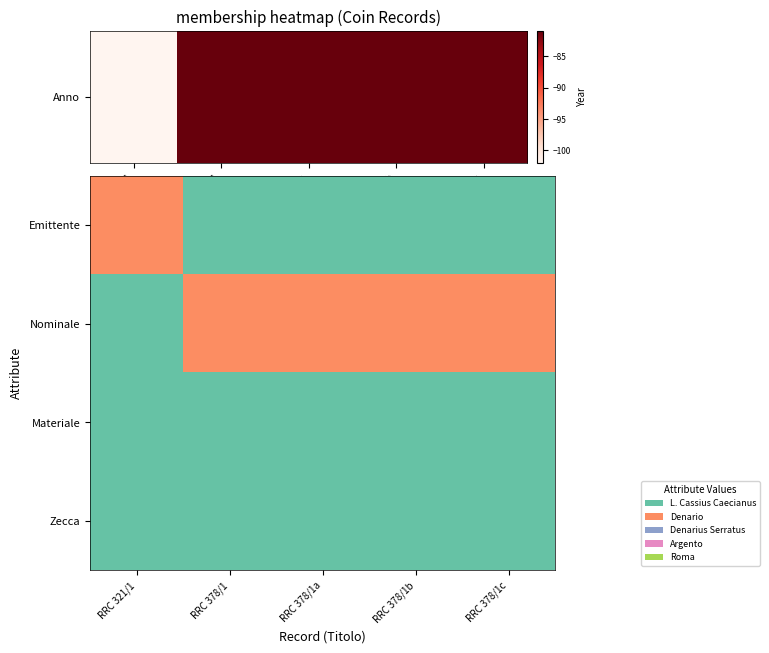

Rank the series by their maximum value, from lowest to highest.

Materiale, Zecca, Emittente, Nominale